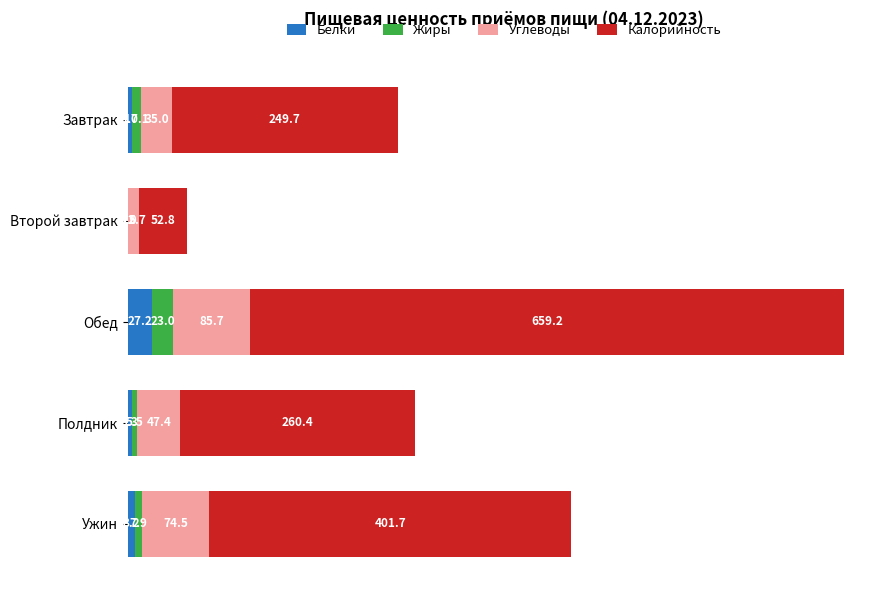

What is the sum of all Белки values?

45.9